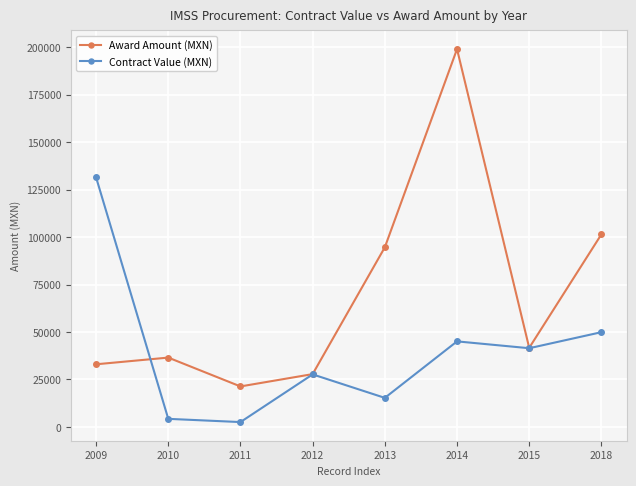

Which series ends up on top after the final intersection of Contract Value (MXN) and Award Amount (MXN)?

Award Amount (MXN)